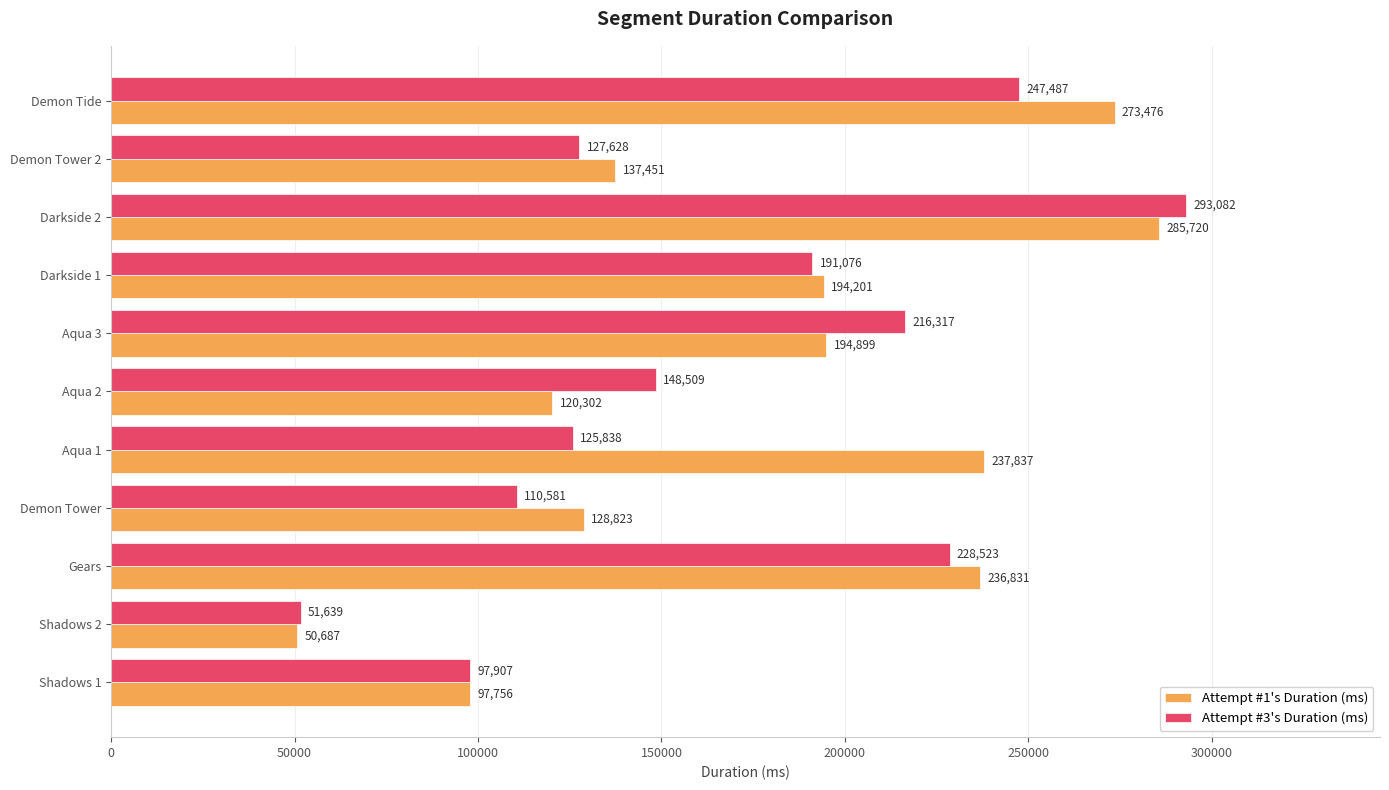

Rank the series at Darkside 1 from highest to lowest value.

Attempt #1's Duration (ms), Attempt #3's Duration (ms)